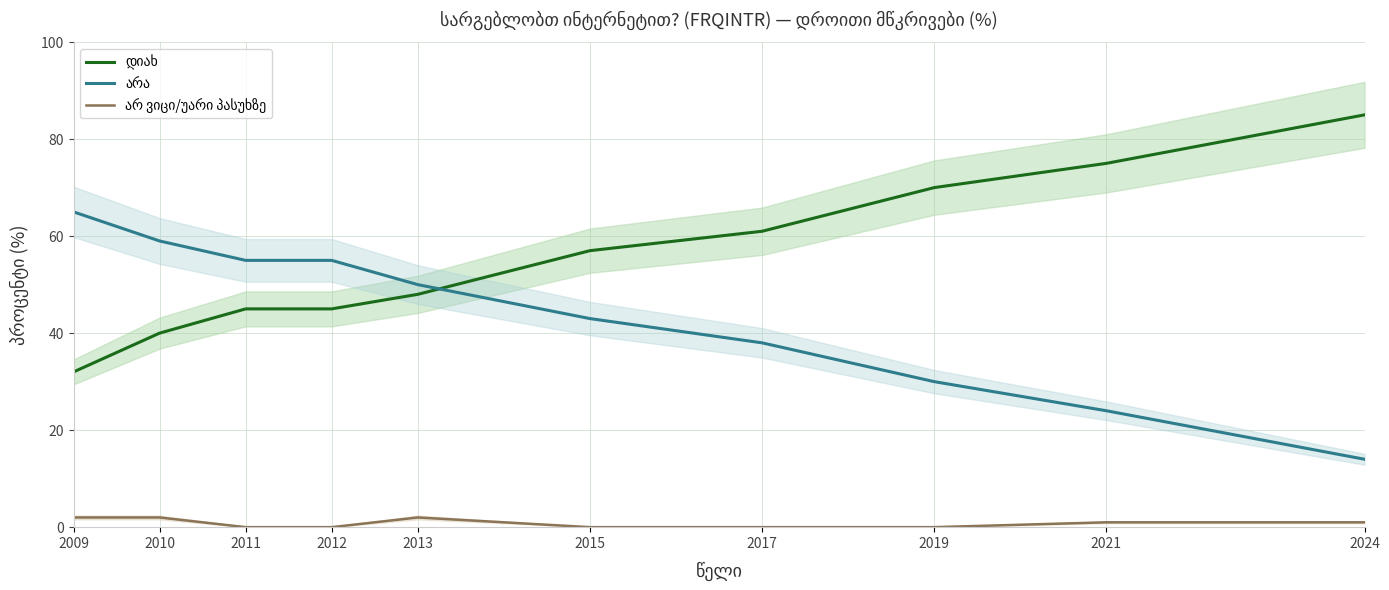

What is the maximum value for დიახ?

85